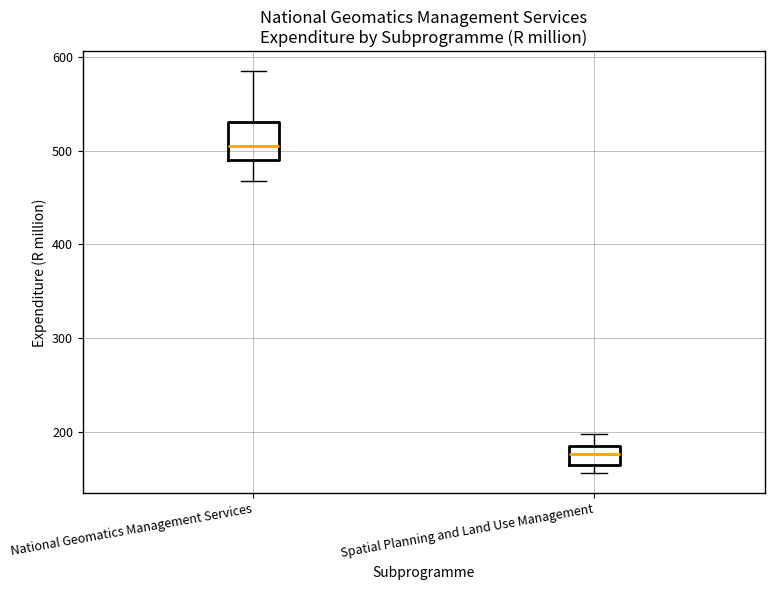

Comparing the boxes themselves (not the whiskers), which one is the tallest?

National Geomatics Management Services